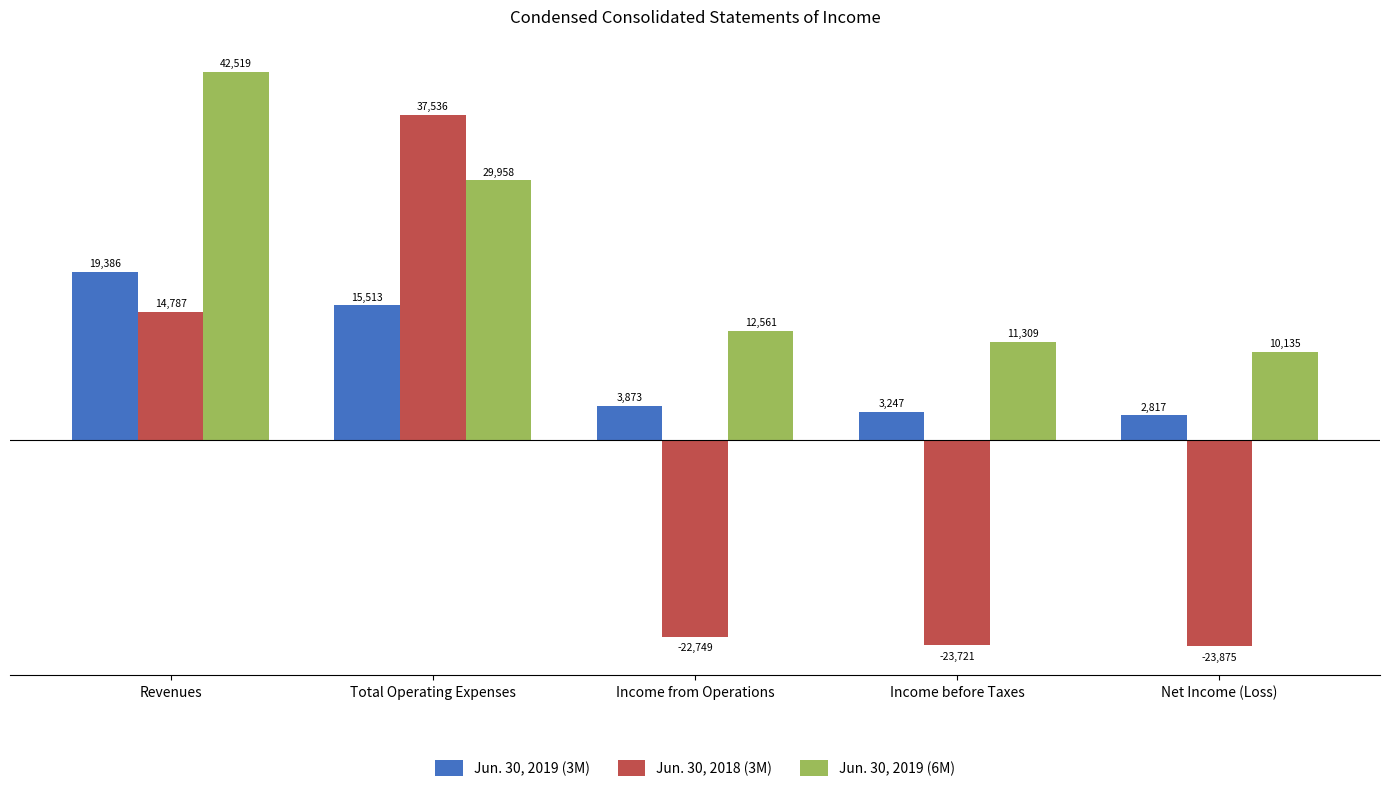

Which category has the highest value in the Jun. 30, 2019 (6M) series?

Revenues